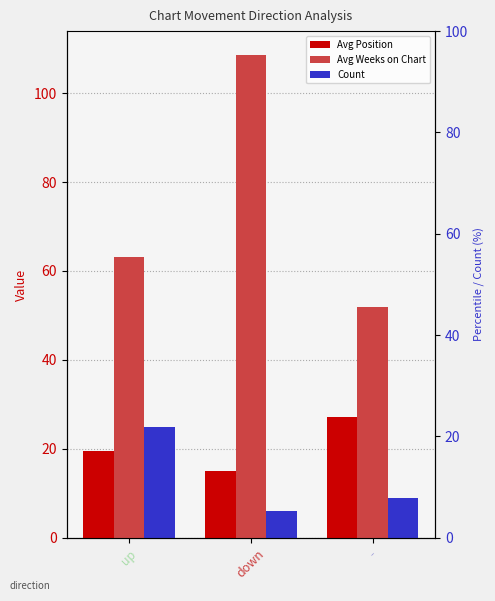

How many Count values are between 6 and 25?

3